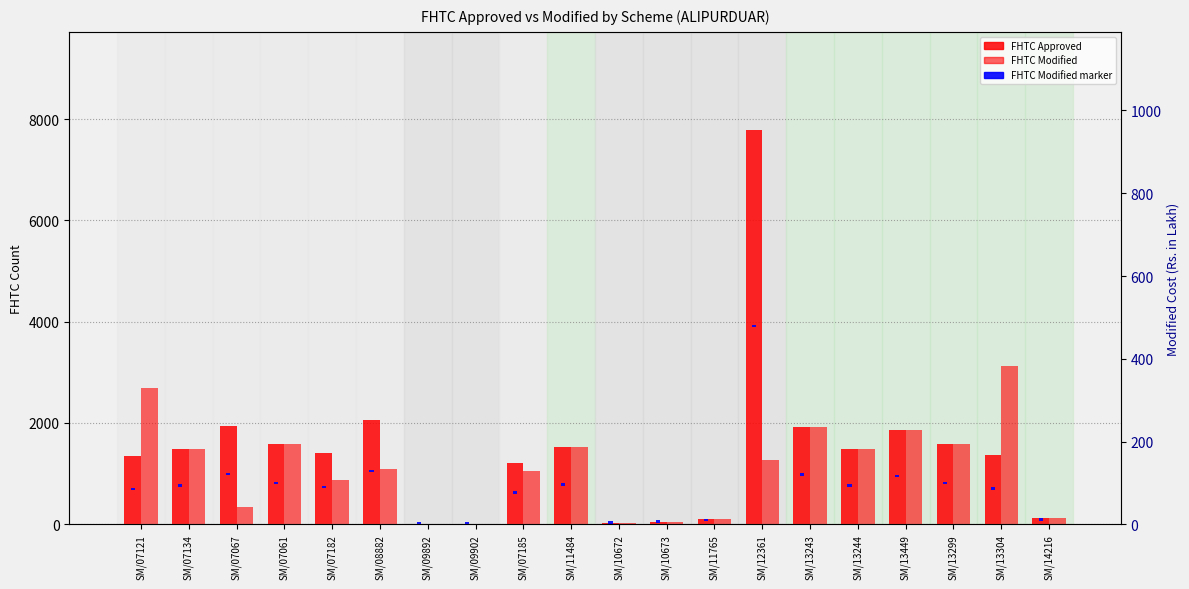

What is the label of the 20th bar from the left?

SM/14216